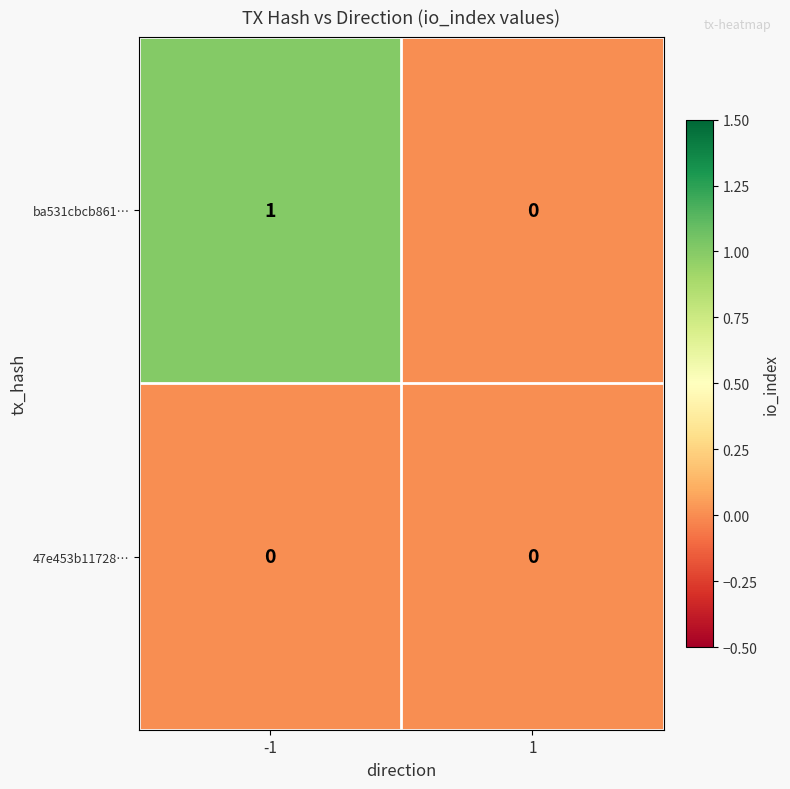

True or false: 47e453b11728… has a value of 0 at -1.

True